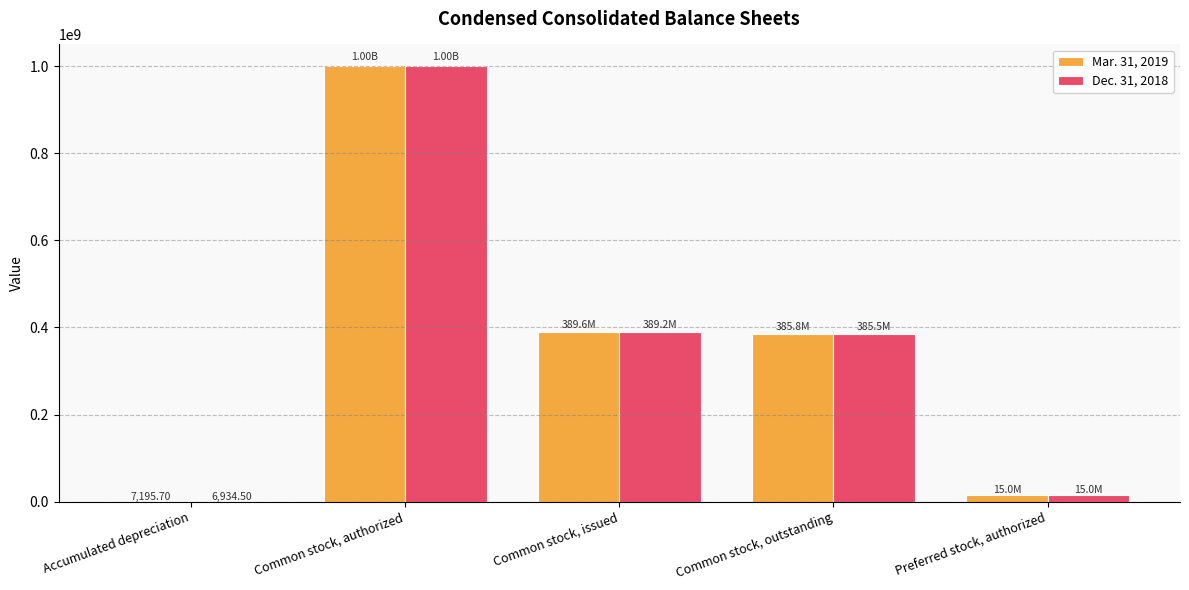

Is the value of Dec. 31, 2018 at Common stock, authorized greater than the value of Mar. 31, 2019 at Common stock, issued?

Yes